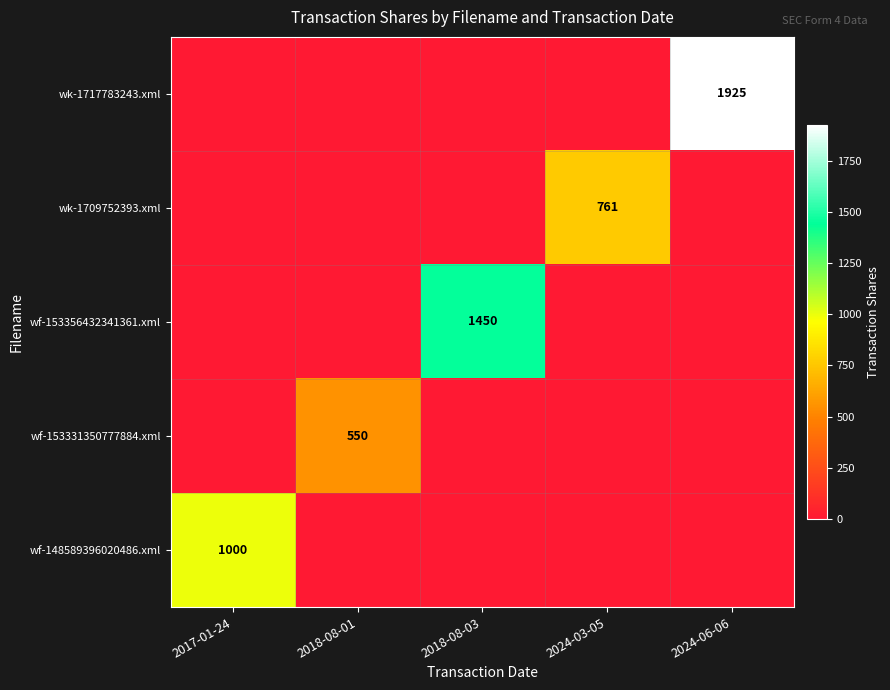

What is the sum of the wk-1709752393.xml values at 2018-08-01 and 2024-03-05?

761